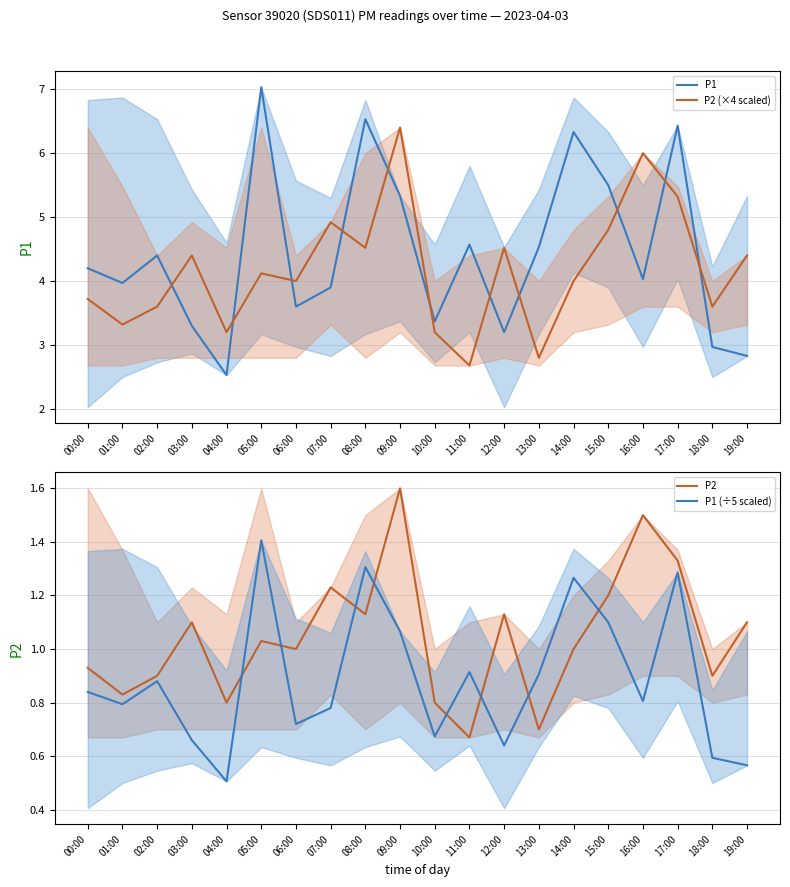

In P2, how many points are lower than both neighbors (excluding endpoints)?

7